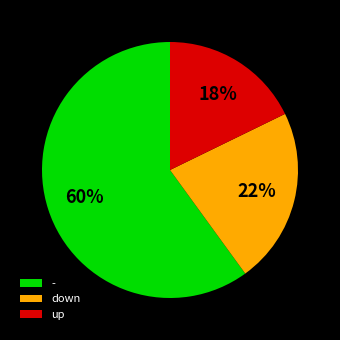

True or false: down accounts for 35% of the total.

False